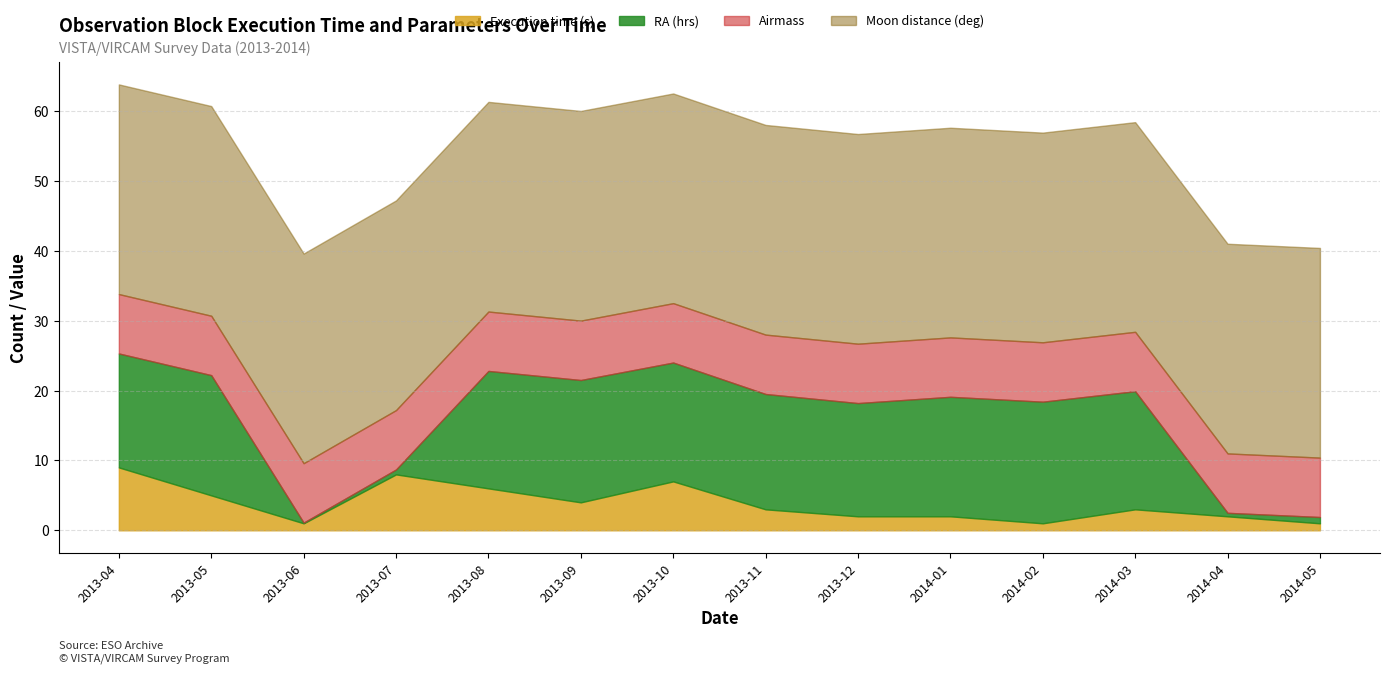

The RA (hrs) series shows 24.0 at 2013-04. True or false?

False